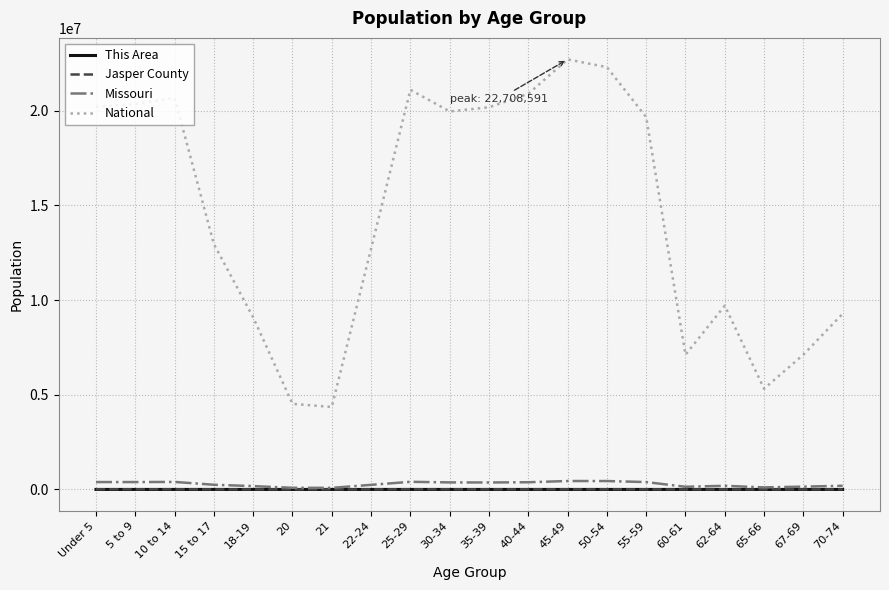

Where is National nearest to the value 13531442?

15 to 17